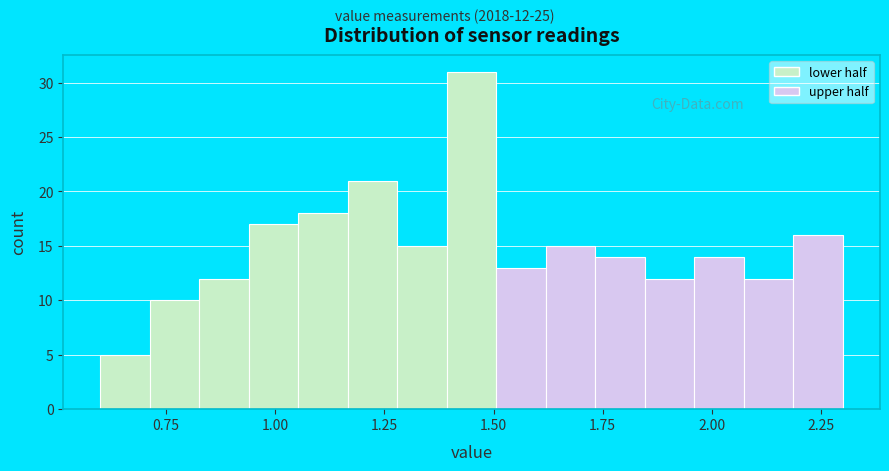

Around what value on the x-axis is the tallest bar? Give the approximate position of its centre, as read against the axis.

1.45